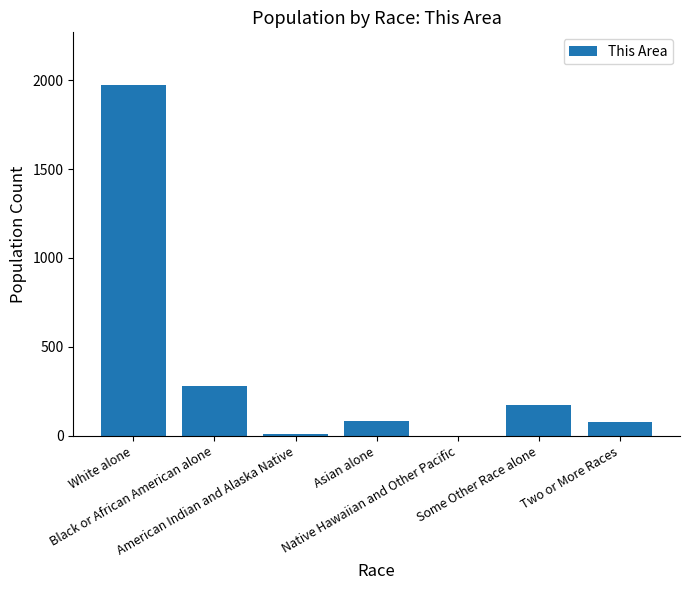

What is the maximum value shown in the chart?

1973